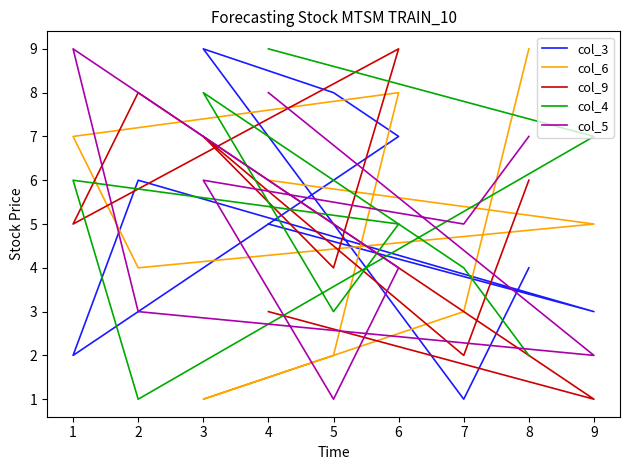

Does the chart display data point markers on the line(s)?

No